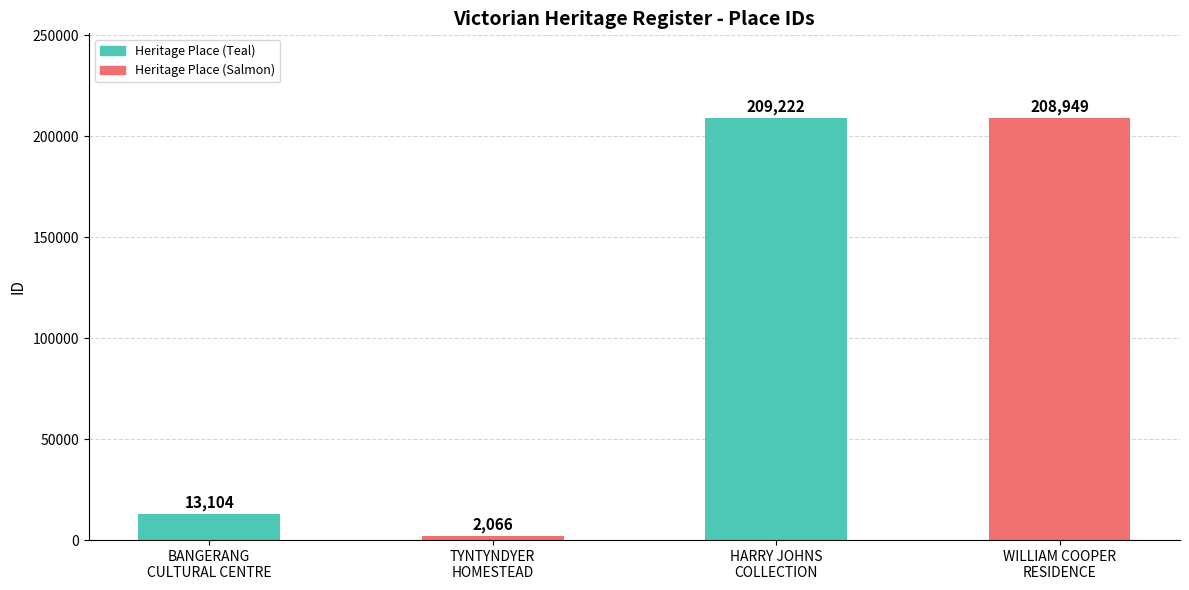

Reading left to right, transcribe all the data shown in this chart.

13104	2066	209222	208949